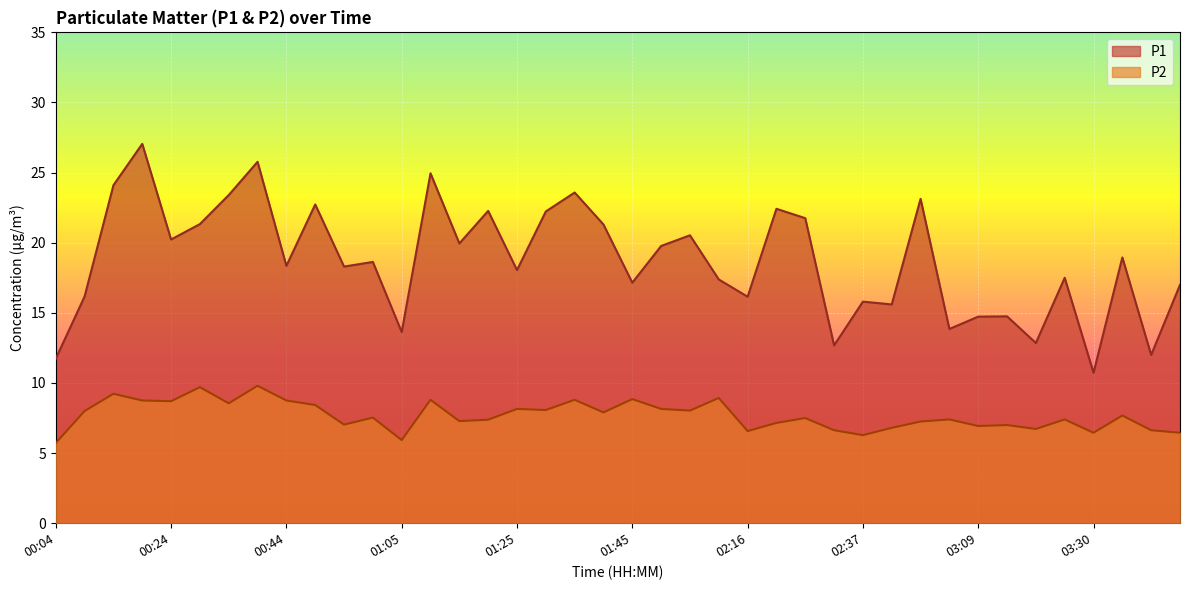

What is the sum of the P2 values at 00:24 and 01:35?

17.5